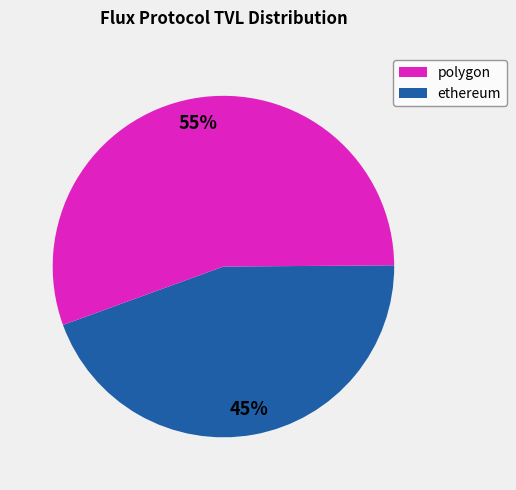

Does any single category account for the majority?

Yes